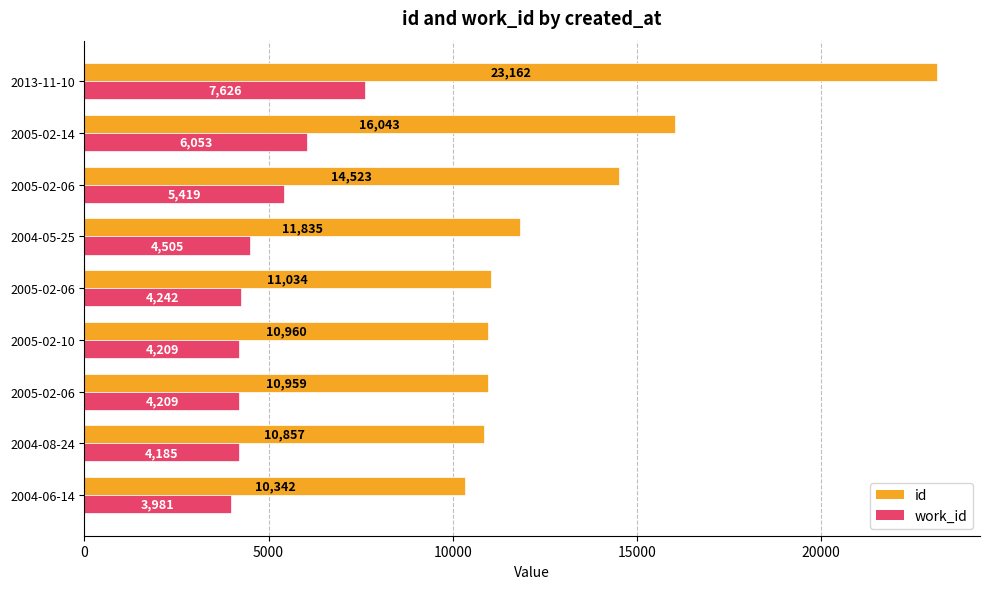

Count the number of data series in this chart.

2